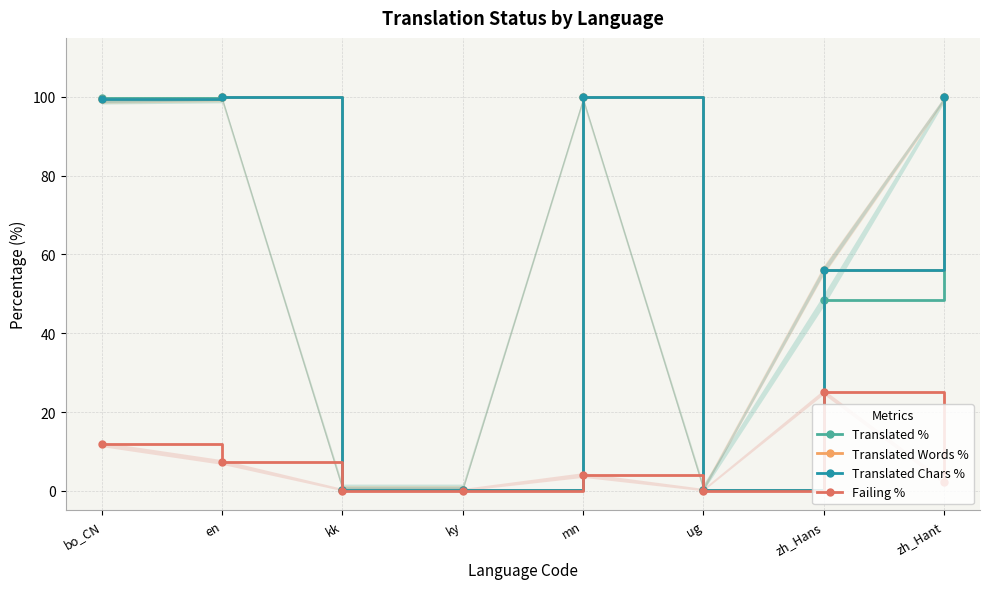

At which category is the sum across all series the highest?

bo_CN